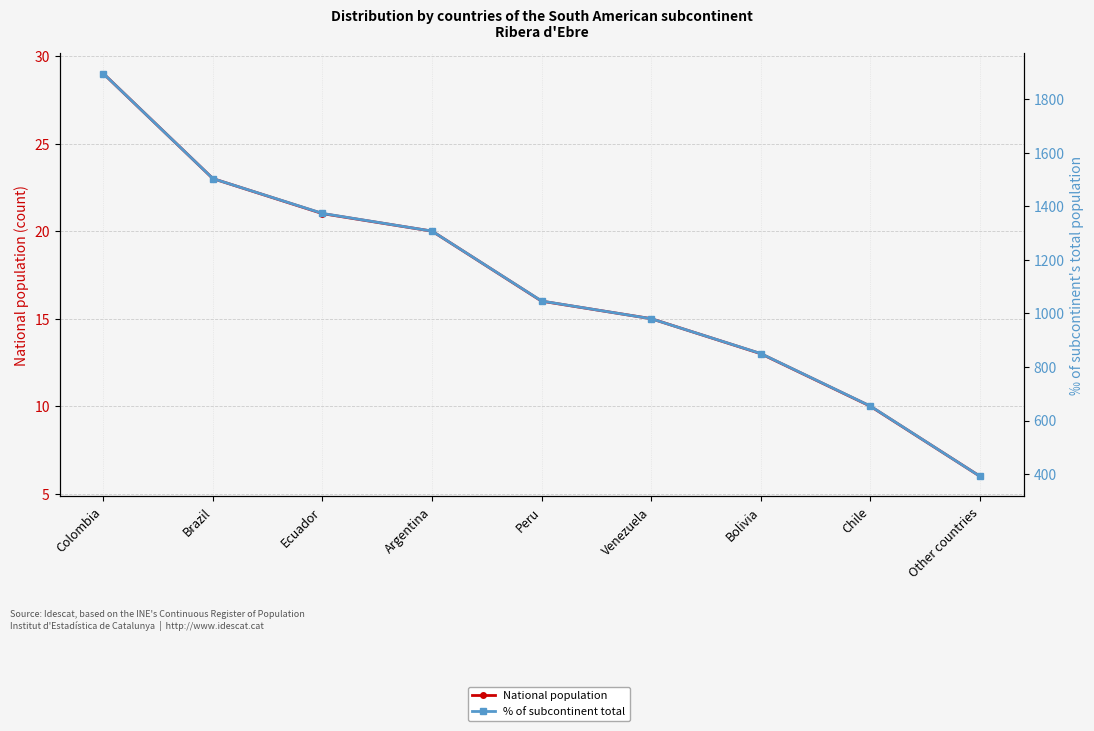

How many lines are shown in the chart?

2